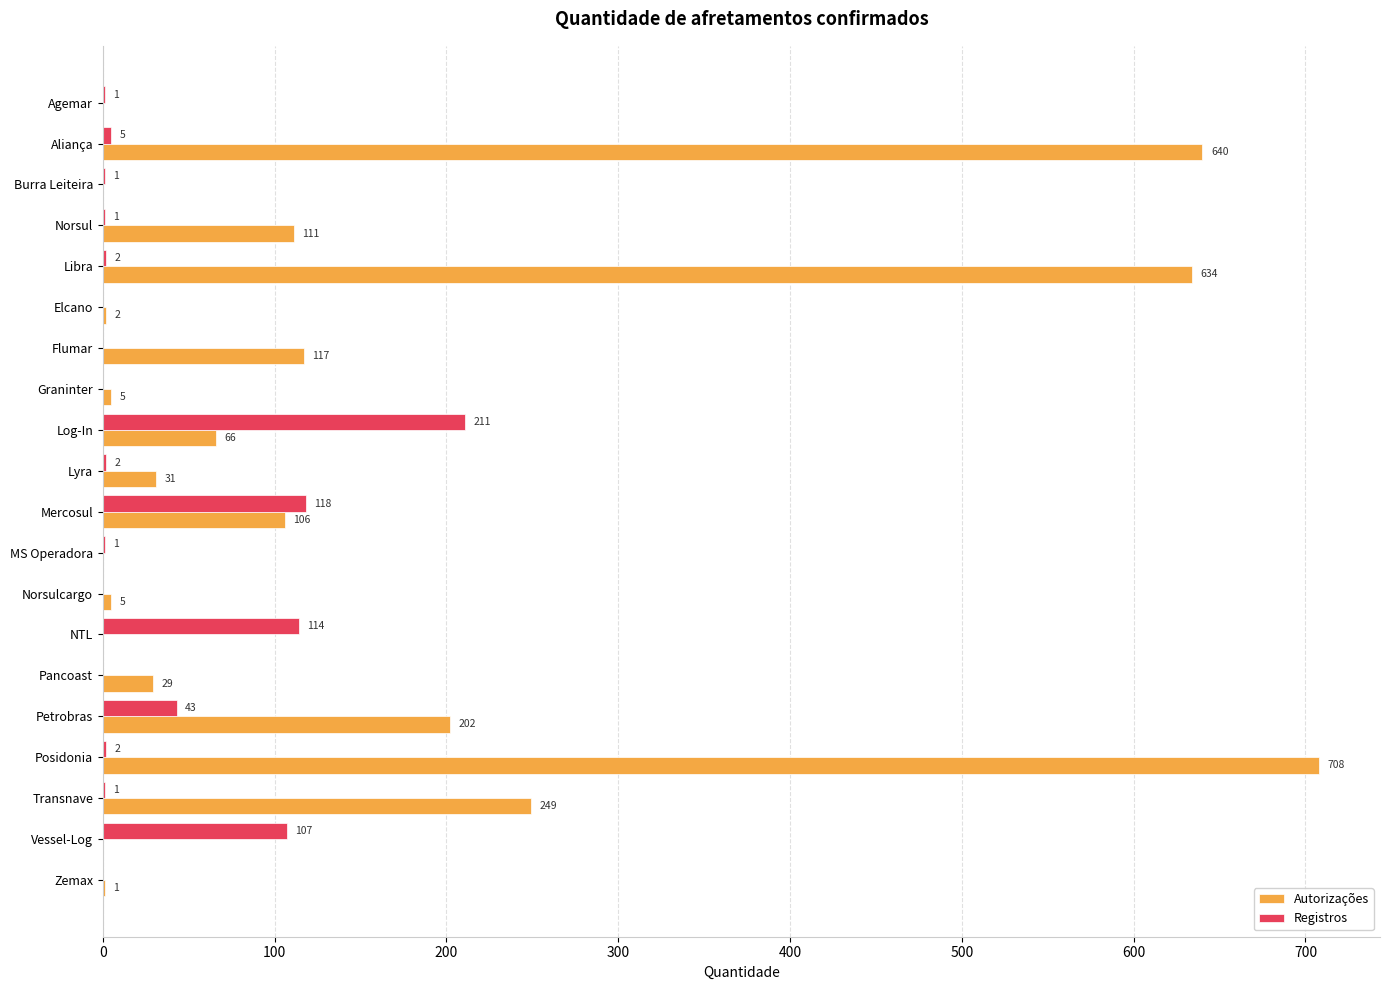

At which label is Registros closest to 105?

Vessel-Log